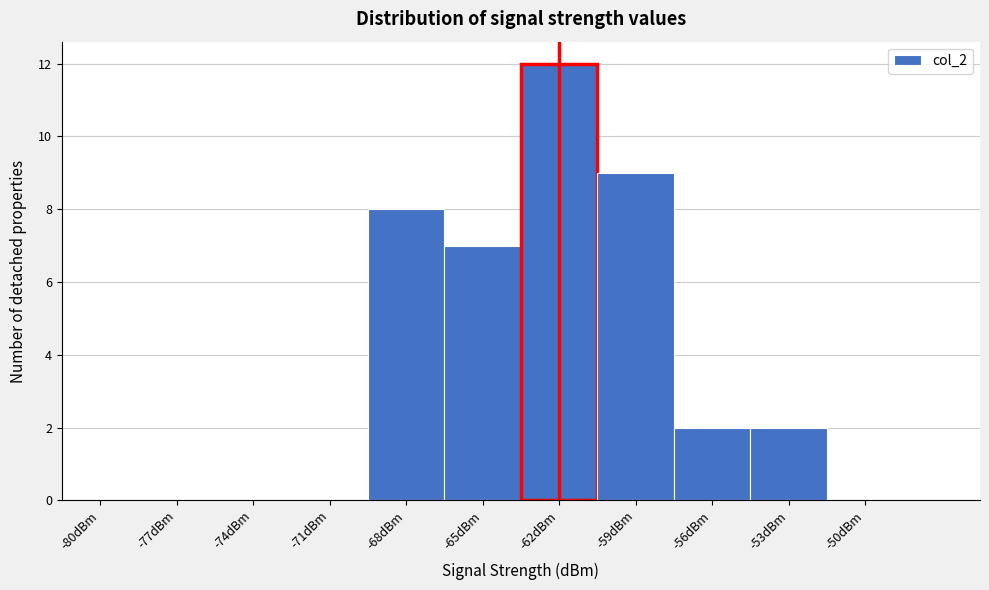

Reading left to right, extract all data points from this chart.

-80dBm=0	-77dBm=0	-74dBm=0	-71dBm=0	-68dBm=8	-65dBm=7	-62dBm=12	-59dBm=9	-56dBm=2	-53dBm=2	-50dBm=0